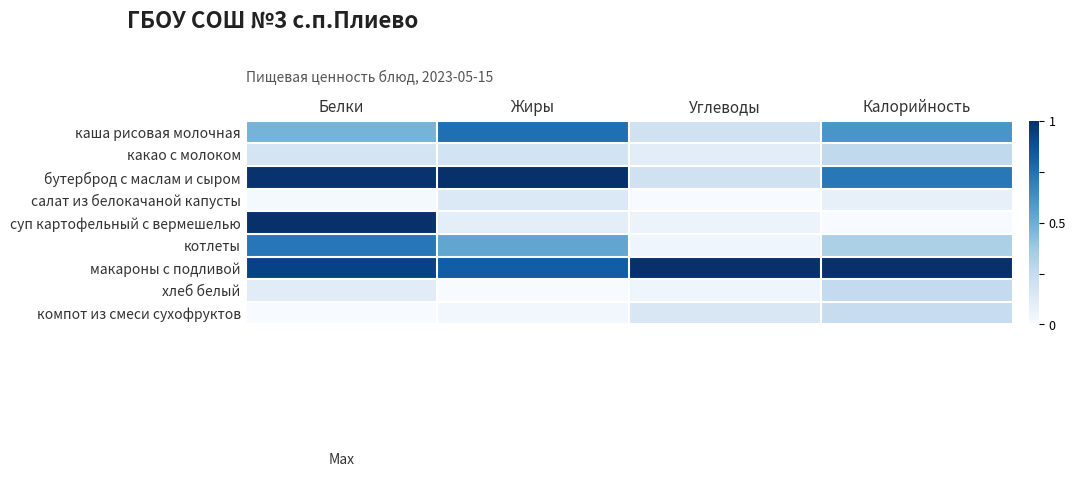

Which series has the largest total across all categories?

макароны с подливой